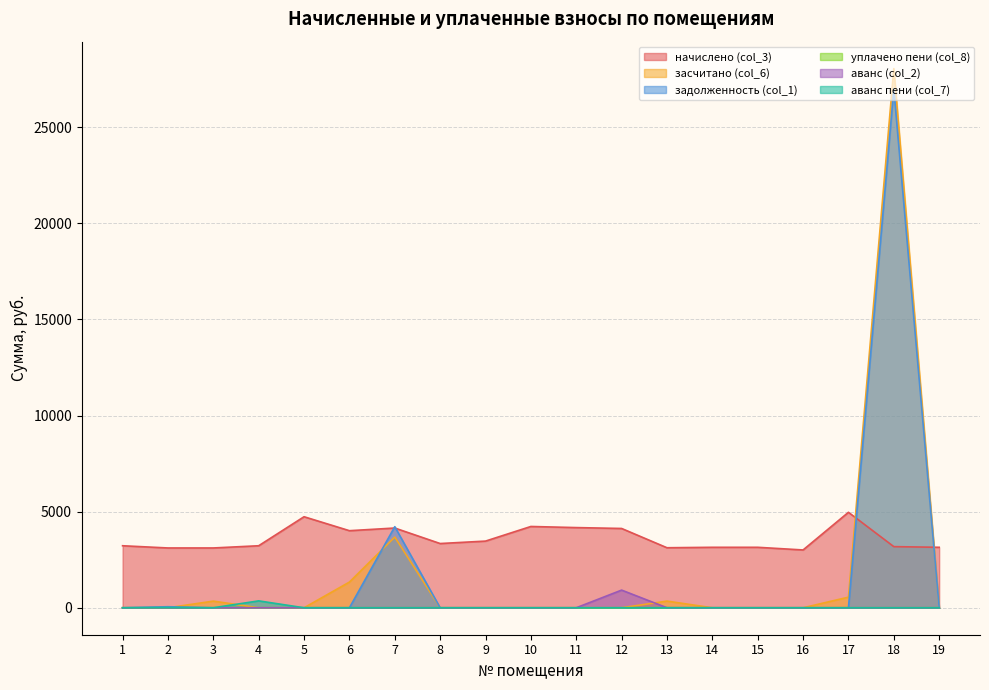

What is the difference between the maximum and second lowest values in the аванс пени (col_7) series?

358.4